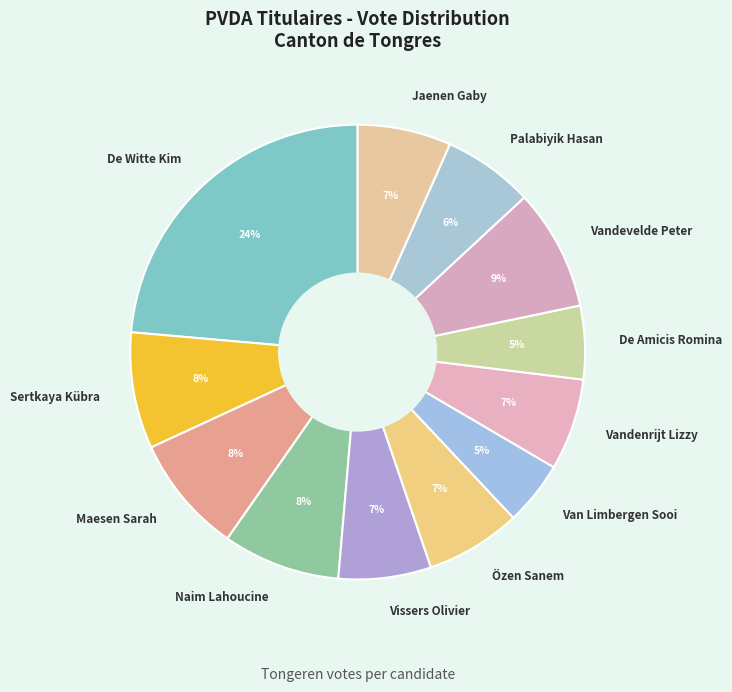

Count the number of slices in the pie.

12